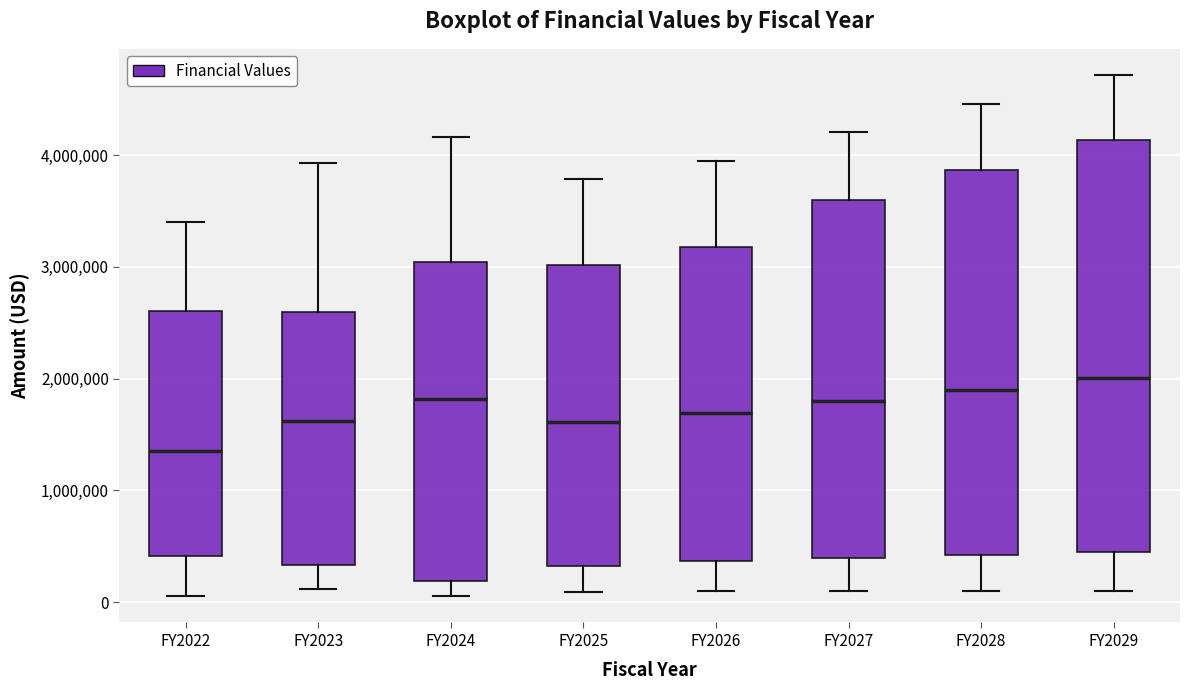

Reading left to right, read every box against the y-axis: the position of its median line, the range the box covers, and the ends of its whiskers. The values are not printed on the chart, so give them approximately, as read against the axis.

FY2022: median 1300000, box 400000 to 2600000, whiskers 100000 to 3400000
FY2023: median 1600000, box 300000 to 2600000, whiskers 100000 to 3900000
FY2024: median 1800000, box 200000 to 3000000, whiskers 100000 to 4200000
FY2025: median 1600000, box 300000 to 3000000, whiskers 100000 to 3800000
FY2026: median 1700000, box 400000 to 3200000, whiskers 100000 to 3900000
FY2027: median 1800000, box 400000 to 3600000, whiskers 100000 to 4200000
FY2028: median 1900000, box 400000 to 3900000, whiskers 100000 to 4500000
FY2029: median 2000000, box 500000 to 4100000, whiskers 100000 to 4700000